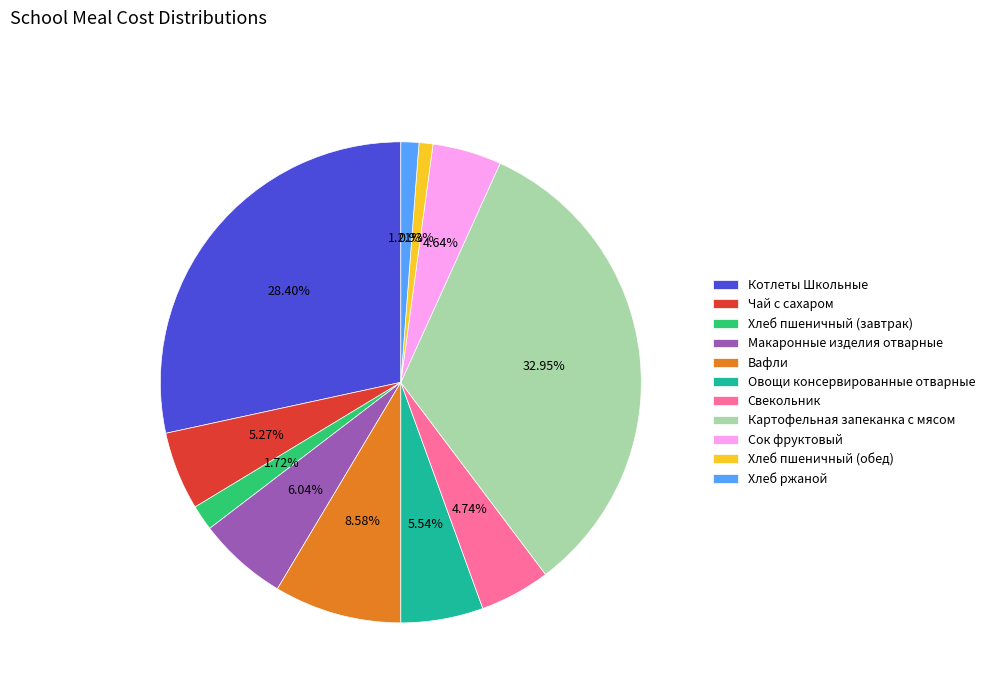

Does Чай с сахаром represent more than half of the total?

No